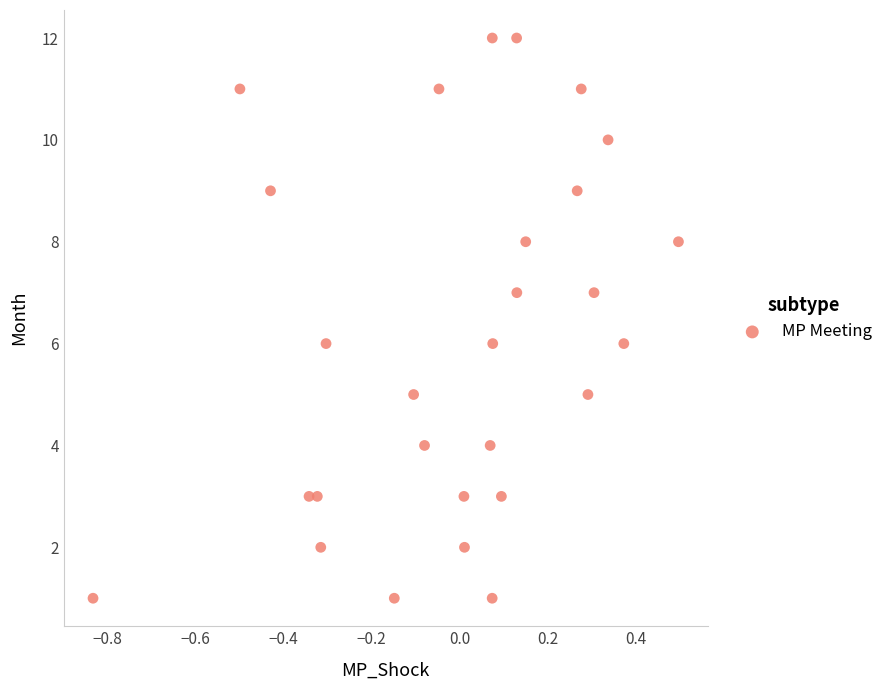

What is the range of Y values (max minus min)?

11